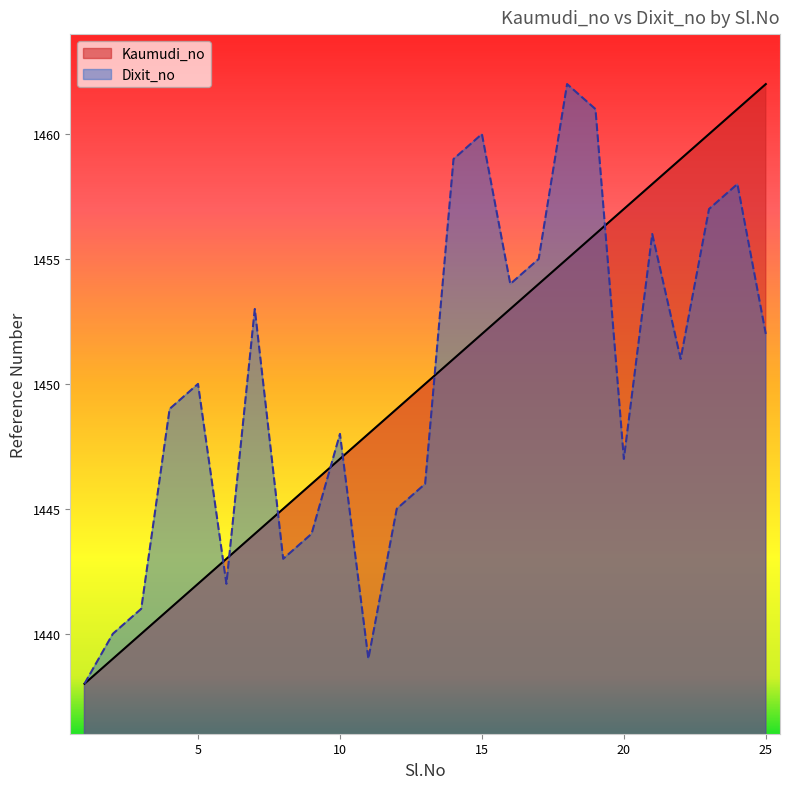

Reading left to right, what are all the values shown in this chart?

Kaumudi_no: 1=1438	2=1439	3=1440	4=1441	5=1442	6=1443	7=1444	8=1445	9=1446	10=1447	11=1448	12=1449	13=1450	14=1451	15=1452	16=1453	17=1454	18=1455	19=1456	20=1457	21=1458	22=1459	23=1460	24=1461	25=1462
Dixit_no: 1=1438	2=1440	3=1441	4=1449	5=1450	6=1442	7=1453	8=1443	9=1444	10=1448	11=1439	12=1445	13=1446	14=1459	15=1460	16=1454	17=1455	18=1462	19=1461	20=1447	21=1456	22=1451	23=1457	24=1458	25=1452